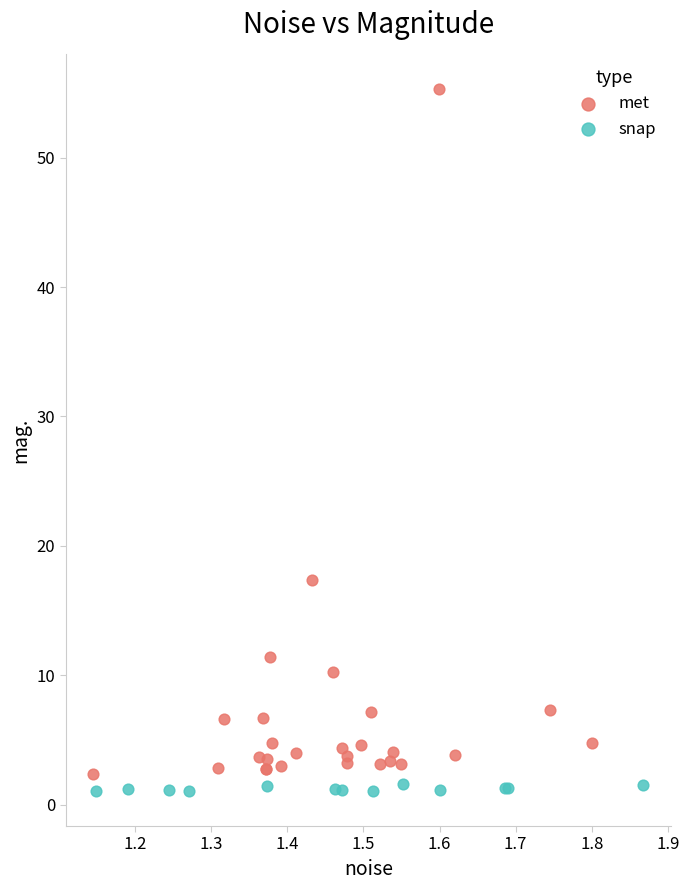

Which series contains the highest Y value?

met